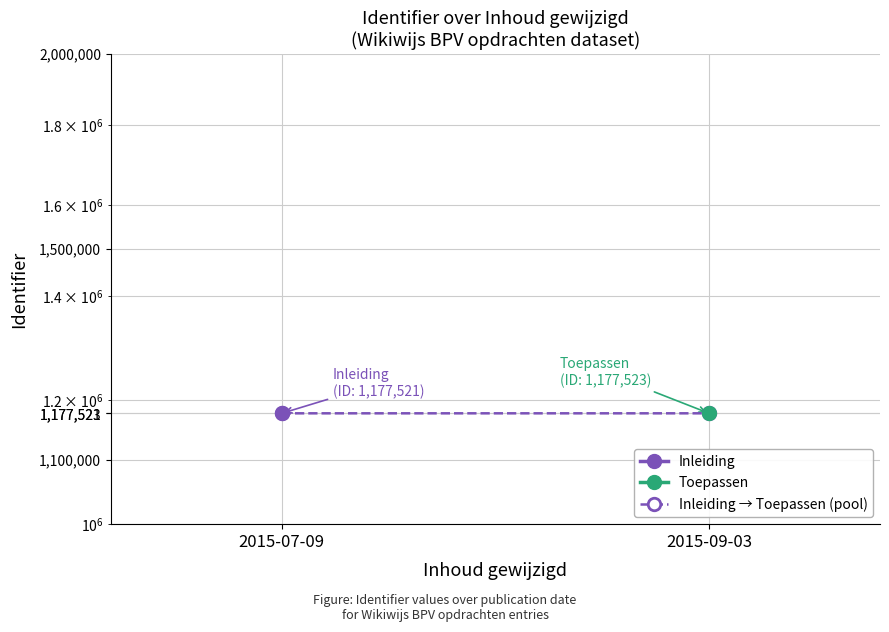

Is it true that the value at 2015-07-09 is 1177521?

True